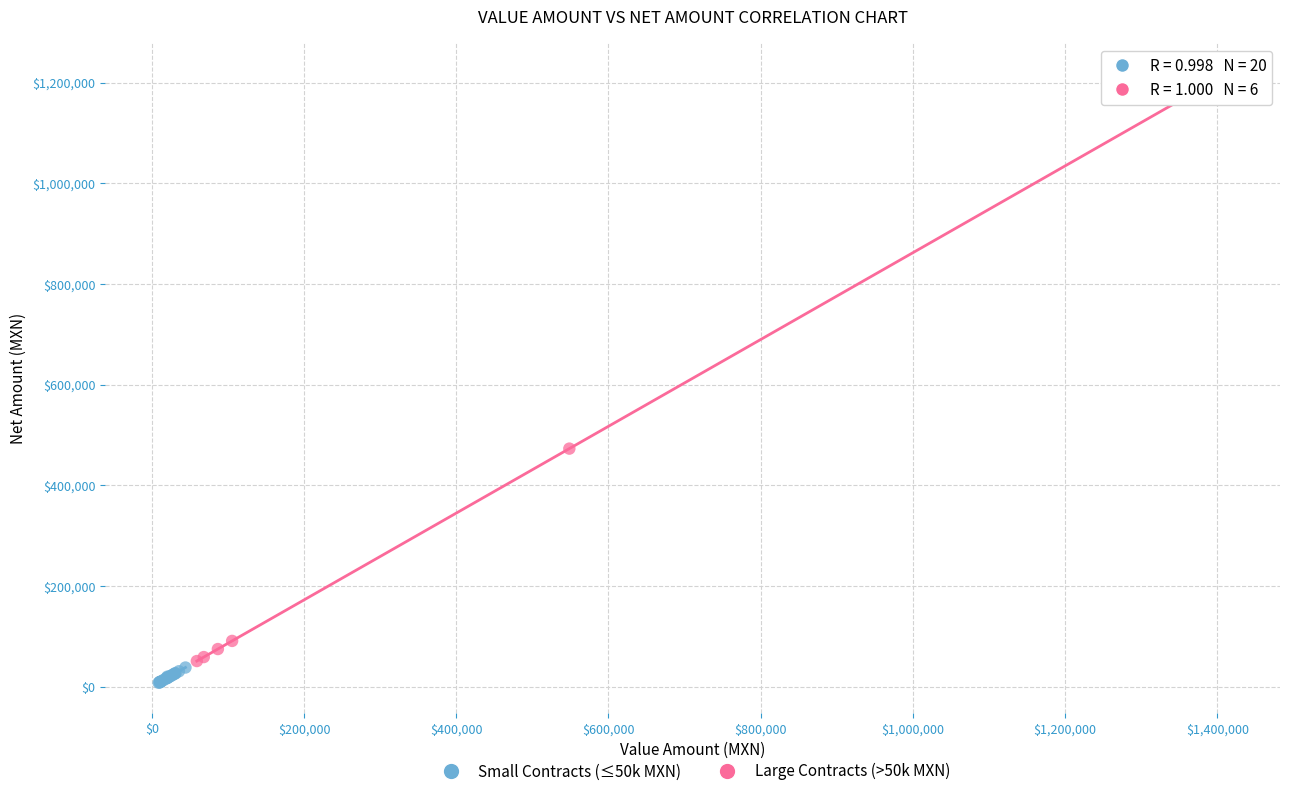

Which series contains the highest Y value?

Large Contracts (>50k MXN)